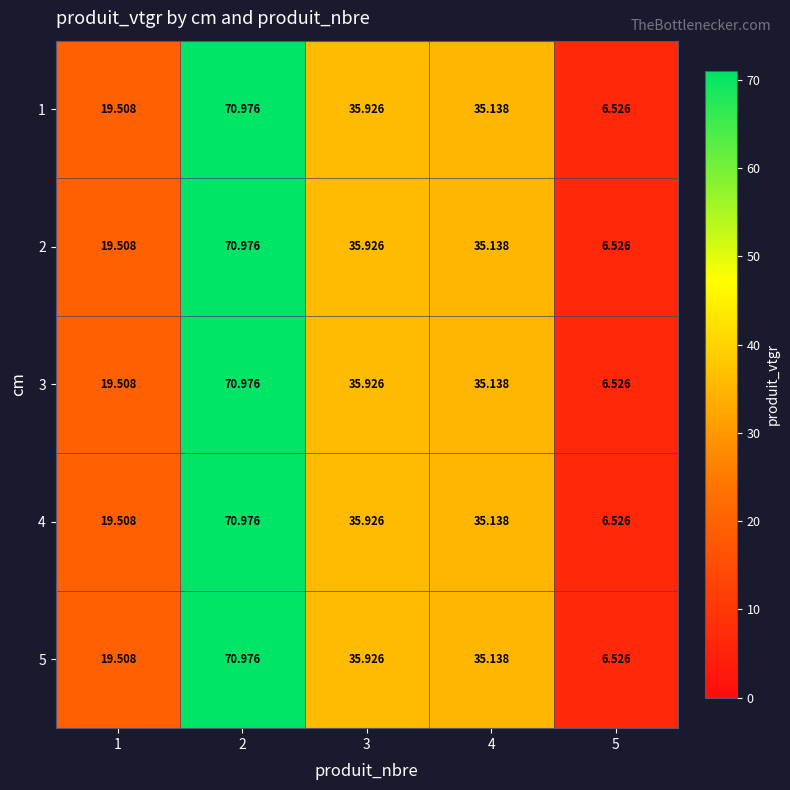

At which category is the sum across all series the highest?

2